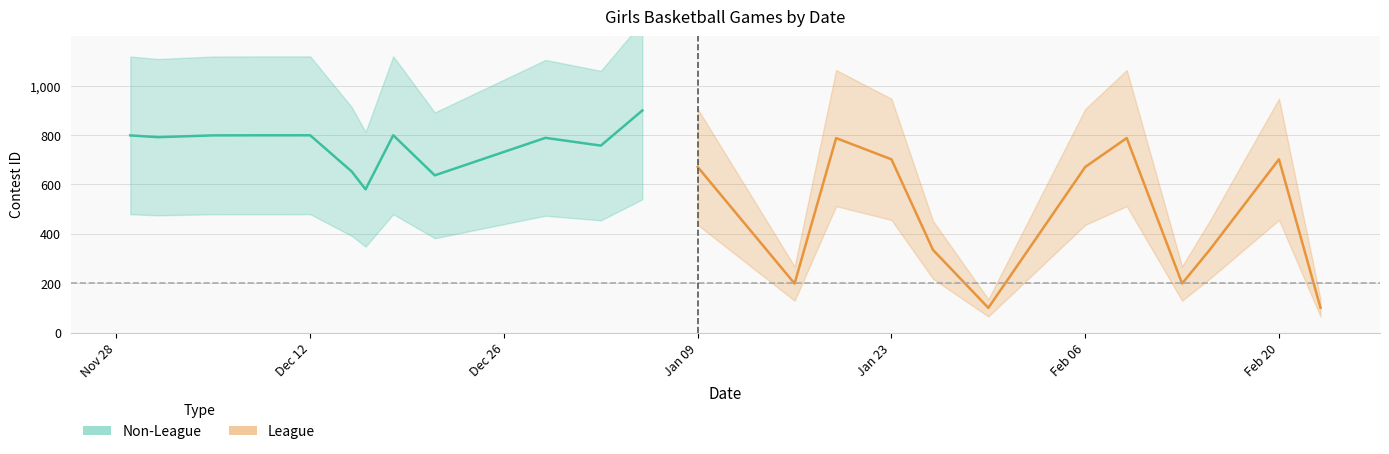

Is this an area chart (filled region under the line)?

No